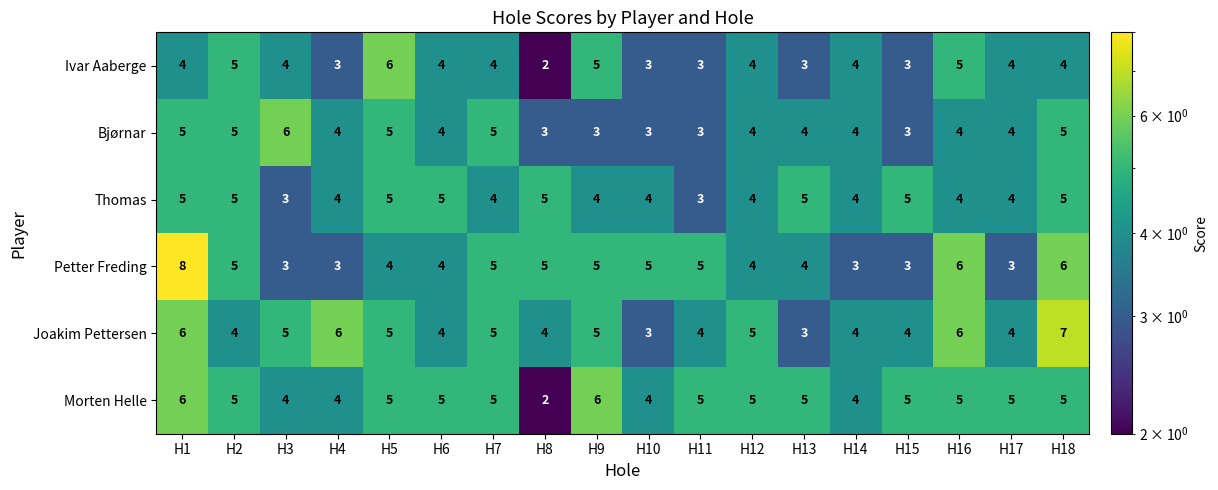

What is the lowest value of the Joakim Pettersen series?

3